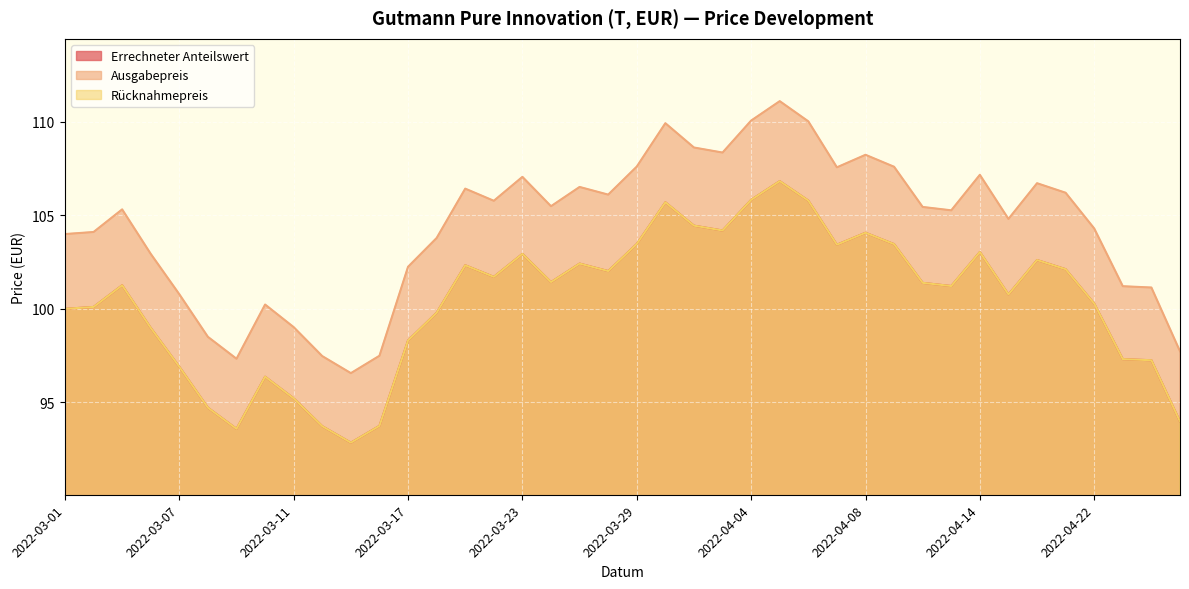

True or false: Errechneter Anteilswert and Ausgabepreis intersect in this chart.

False